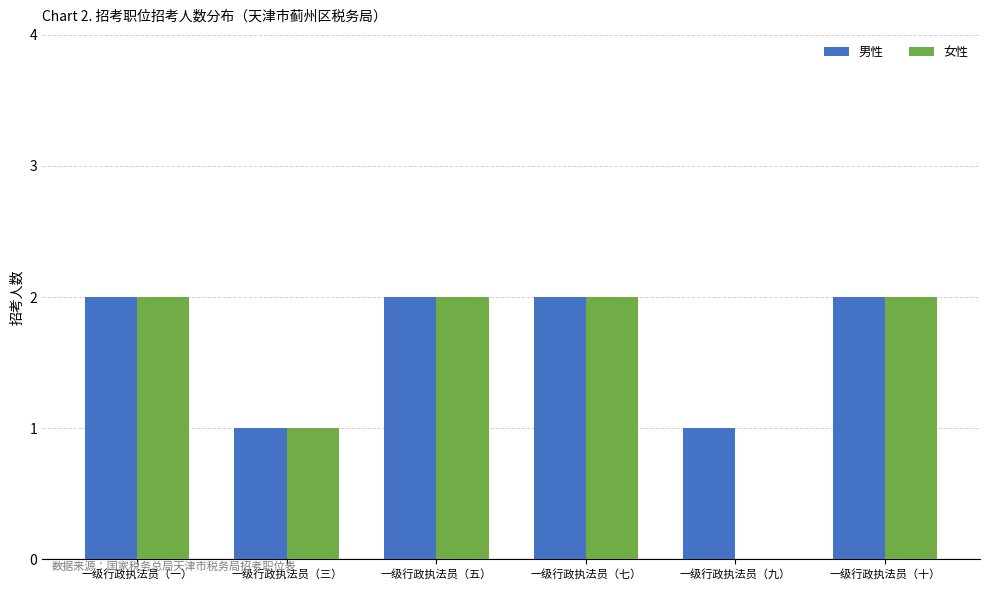

Reading left to right, extract all data points from this chart.

男性: 一级行政执法员（一）=2	一级行政执法员（三）=1	一级行政执法员（五）=2	一级行政执法员（七）=2	一级行政执法员（九）=1	一级行政执法员（十）=2
女性: 一级行政执法员（一）=2	一级行政执法员（三）=1	一级行政执法员（五）=2	一级行政执法员（七）=2	一级行政执法员（九）=0	一级行政执法员（十）=2